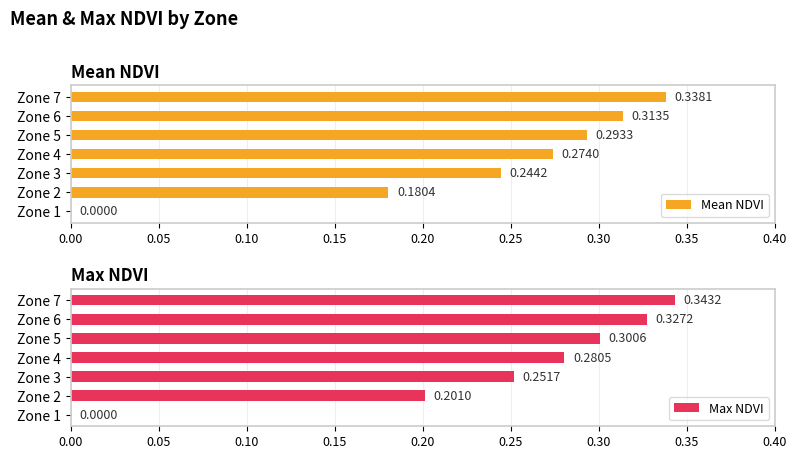

Does the chart contain stacked bars?

No